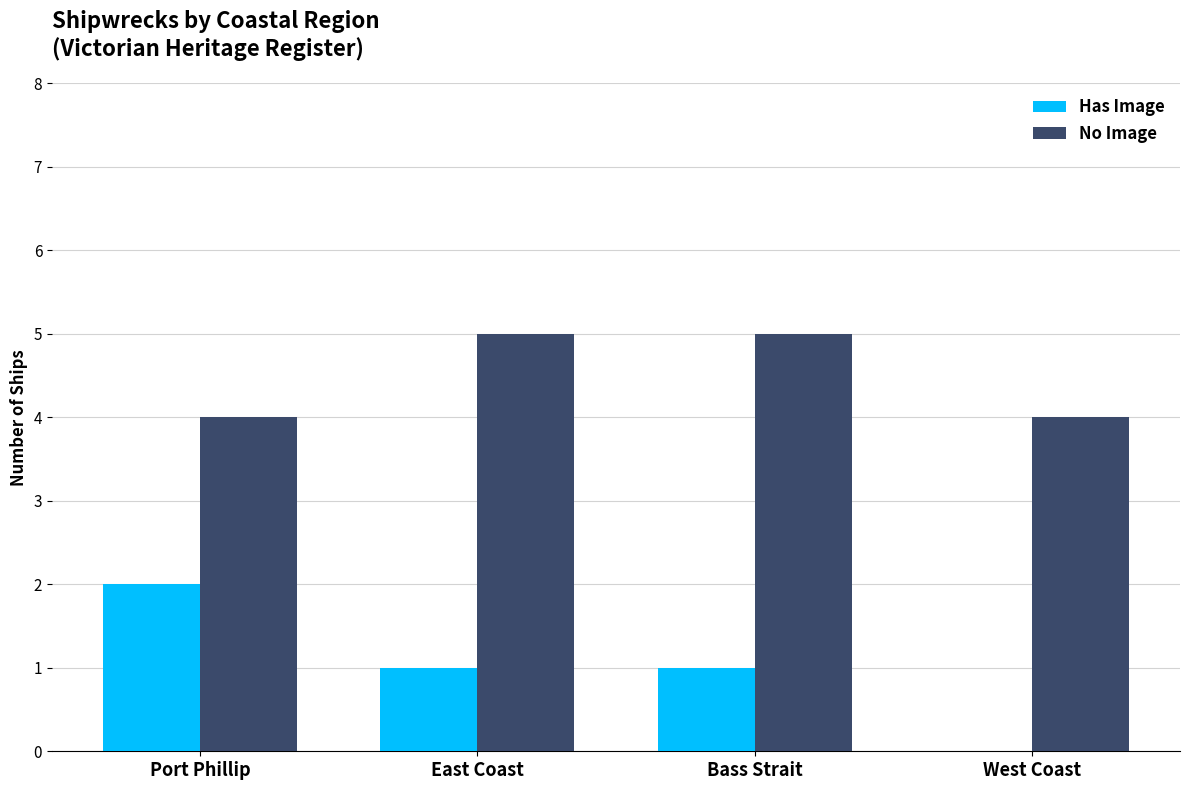

Which series has the largest total across all categories?

No Image